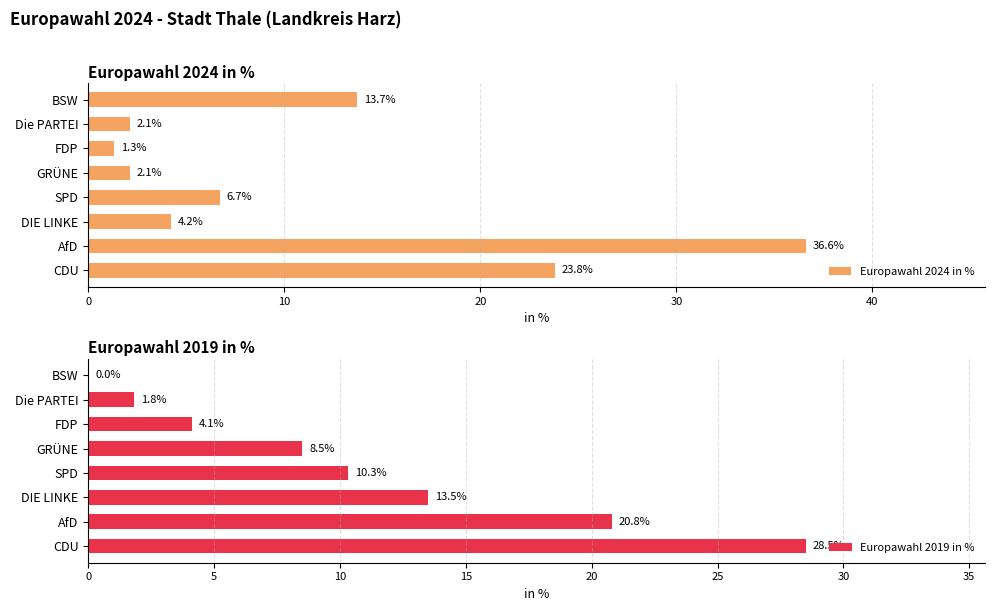

Which category has the lowest value in the Europawahl 2024 in % series?

FDP